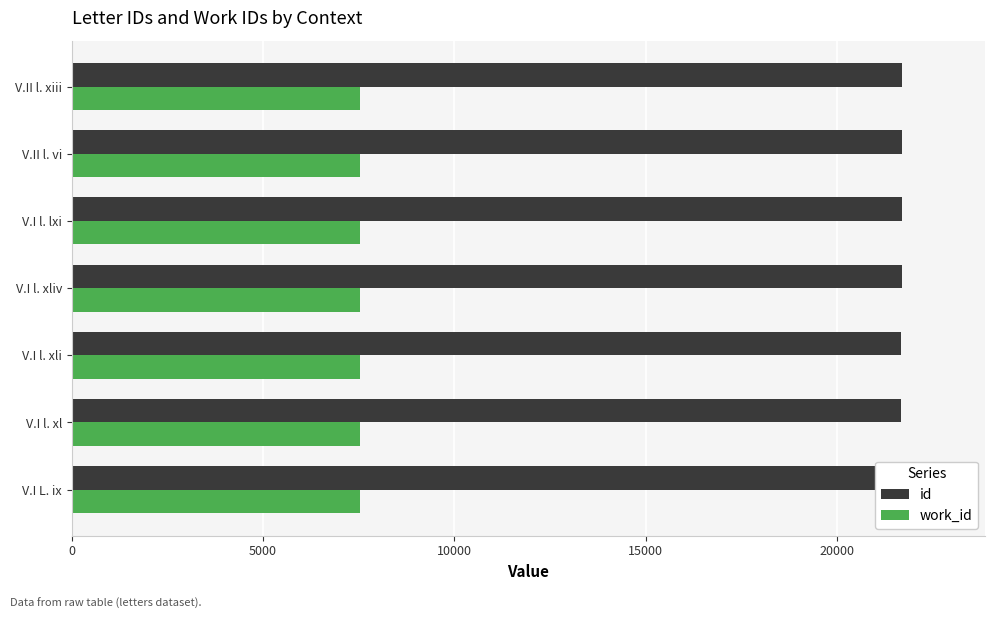

Does the chart contain any negative values?

No